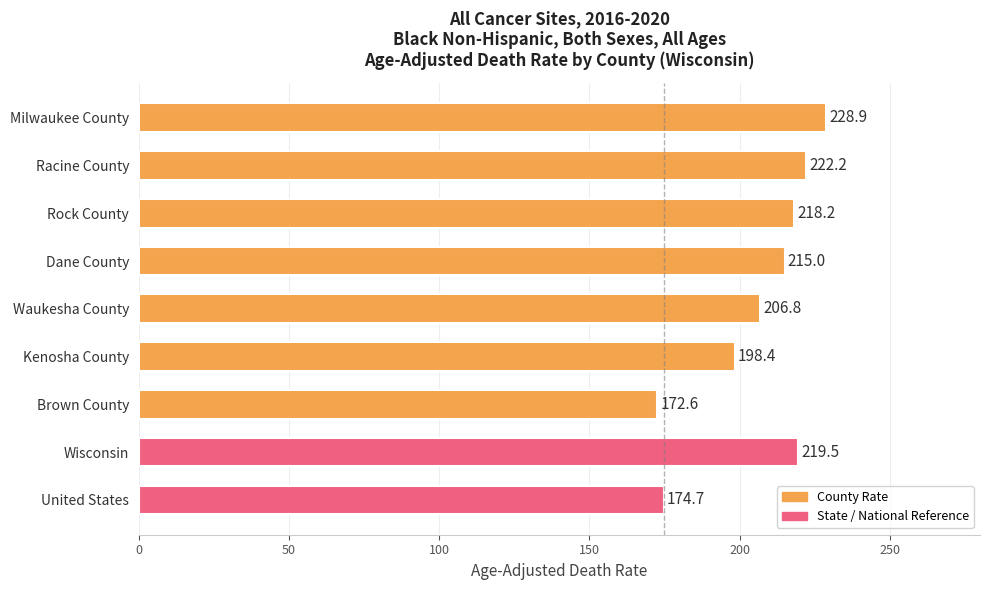

Is it true that the value at Dane County is 215.0?

True